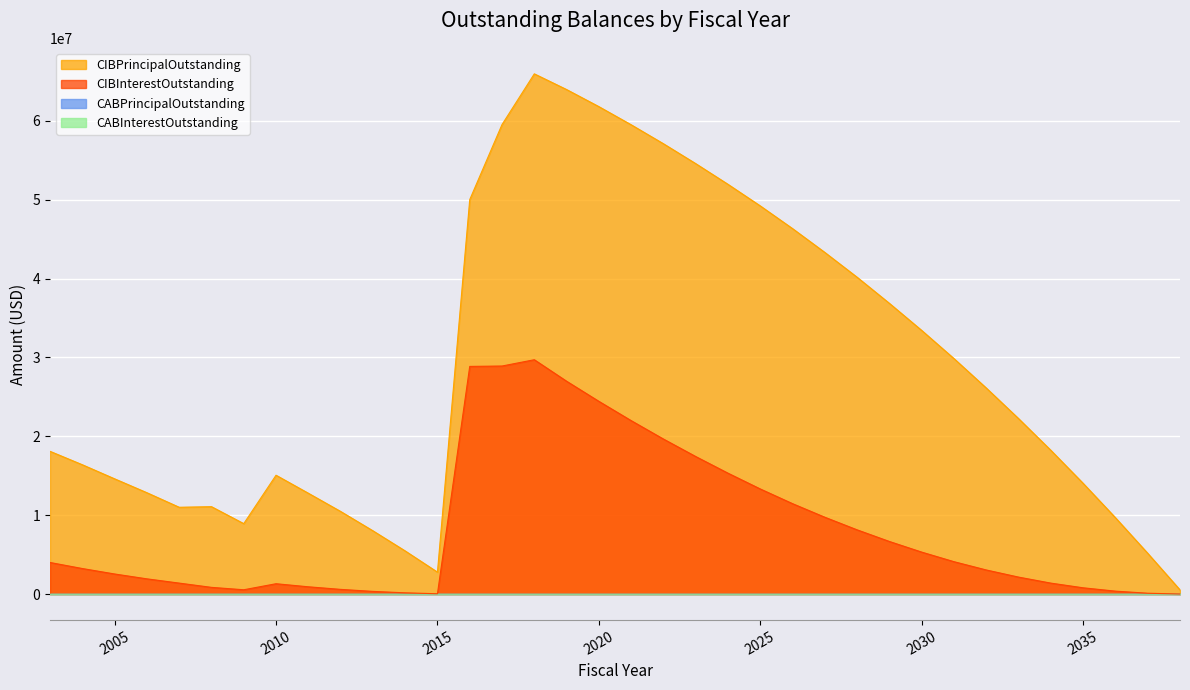

Where is the first local minimum for CIBPrincipalOutstanding?

2007